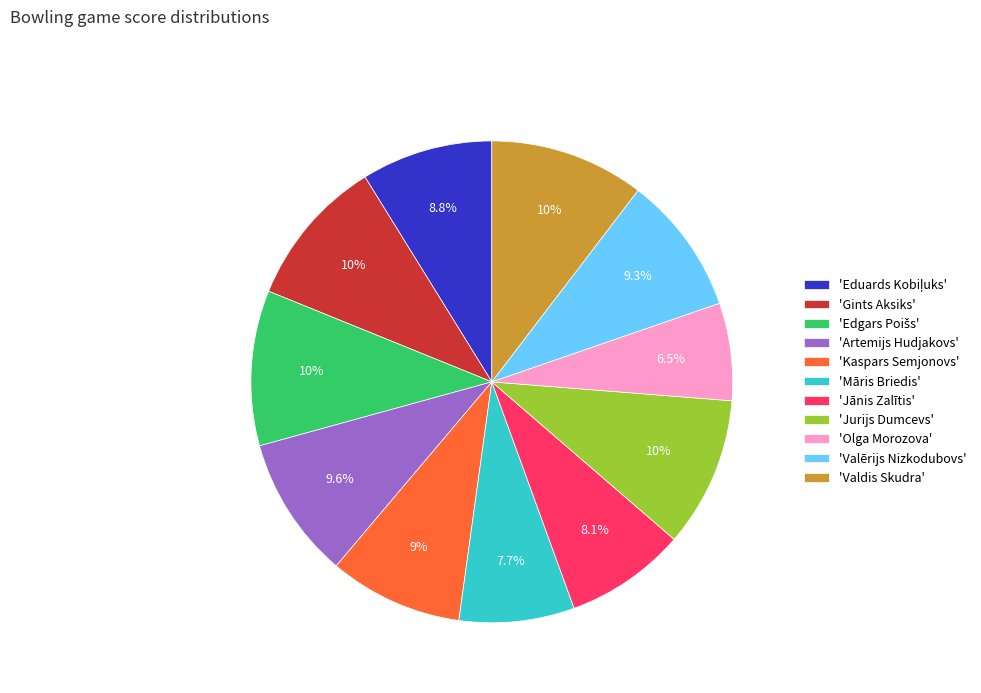

Do 'Jurijs Dumcevs' and 'Artemijs Hudjakovs' together represent more than half of the pie?

No